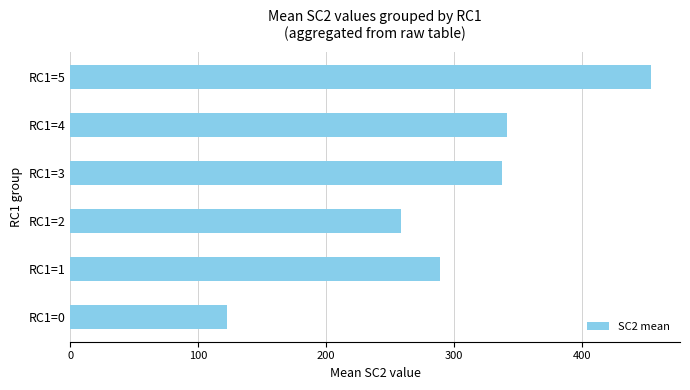

Does the chart contain stacked bars?

No